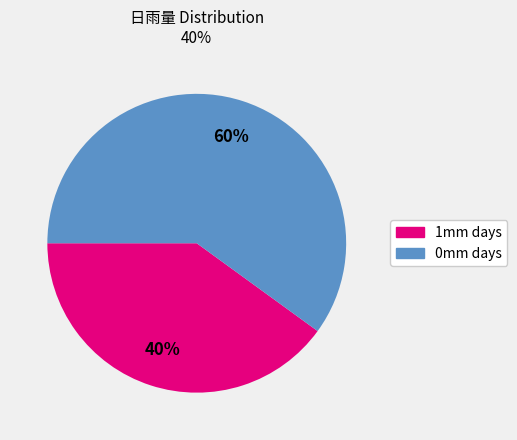

Is there any slice that represents more than half of the pie?

Yes